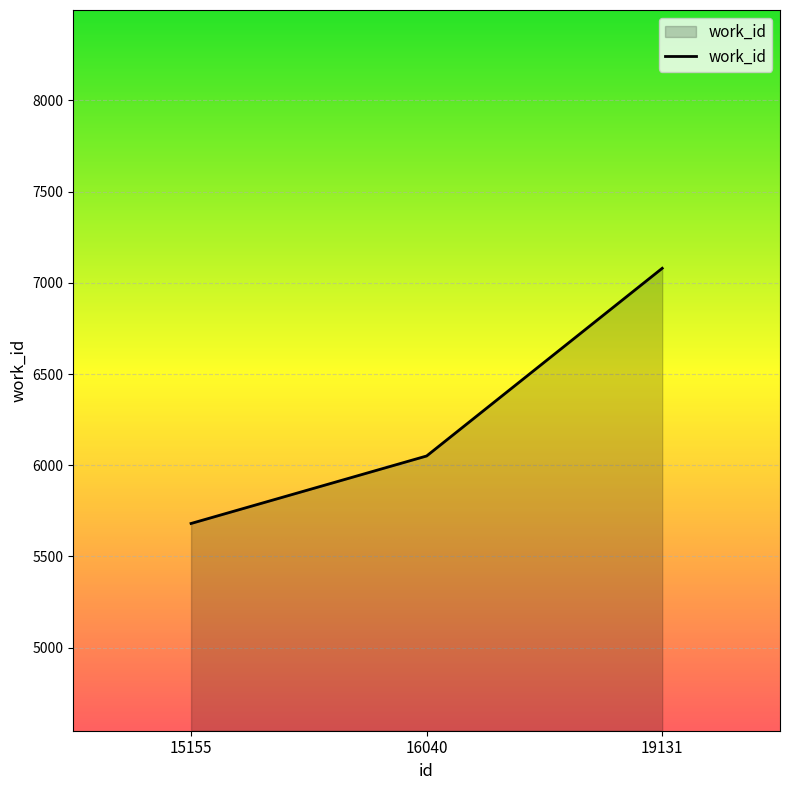

What is the maximum value shown in the chart?

7080